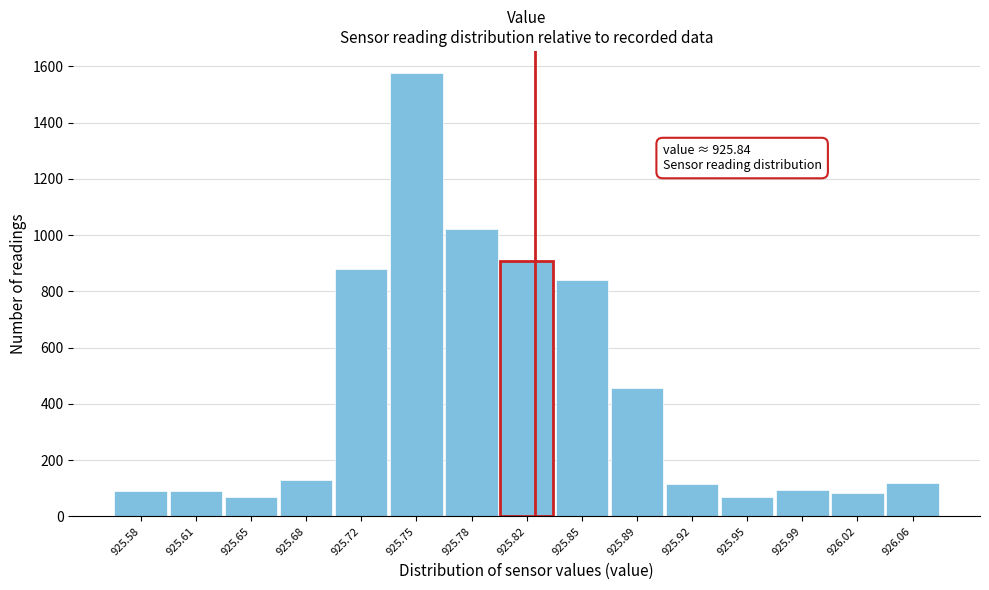

What is the label of the 9th bar from the left?

925.85